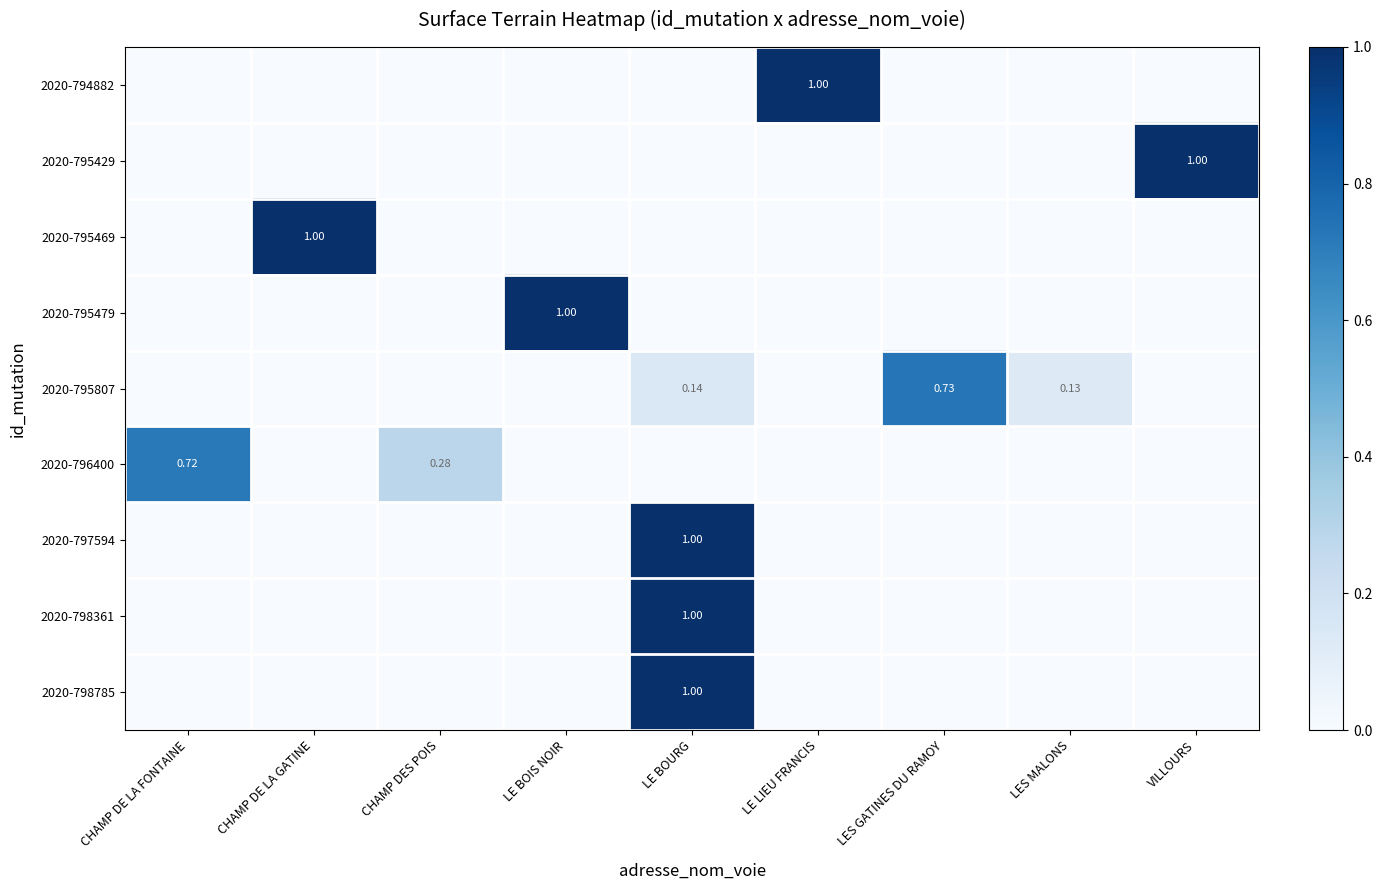

At which category is the sum across all series the highest?

LE BOURG